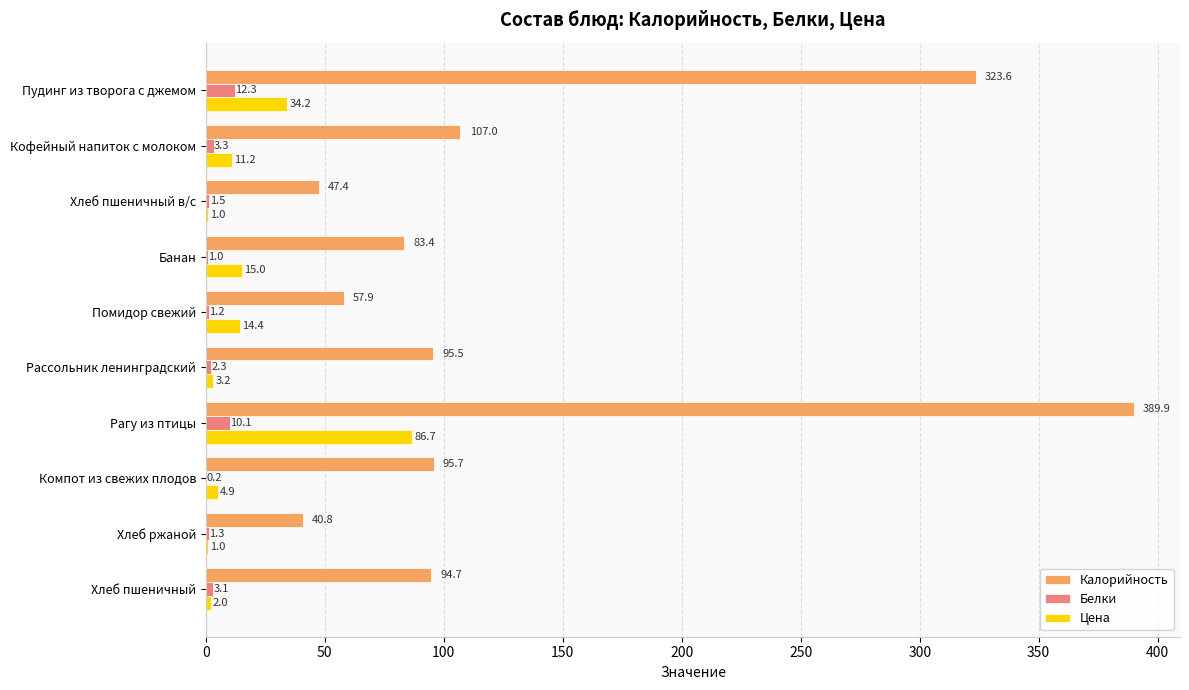

What is the average value of the Белки series?

3.6